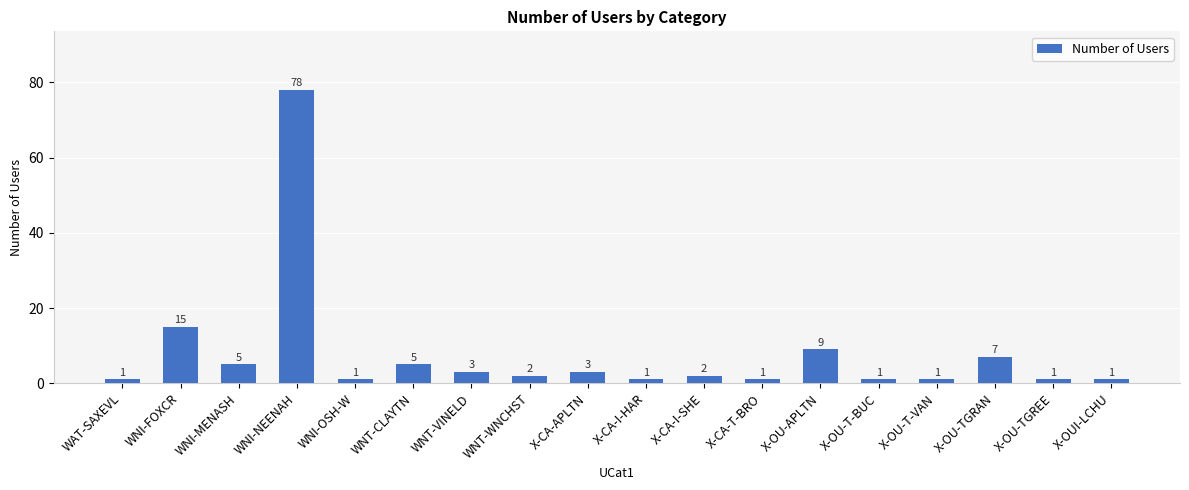

What is the approximate value at X-OU-TGRAN, to the nearest 10?

10